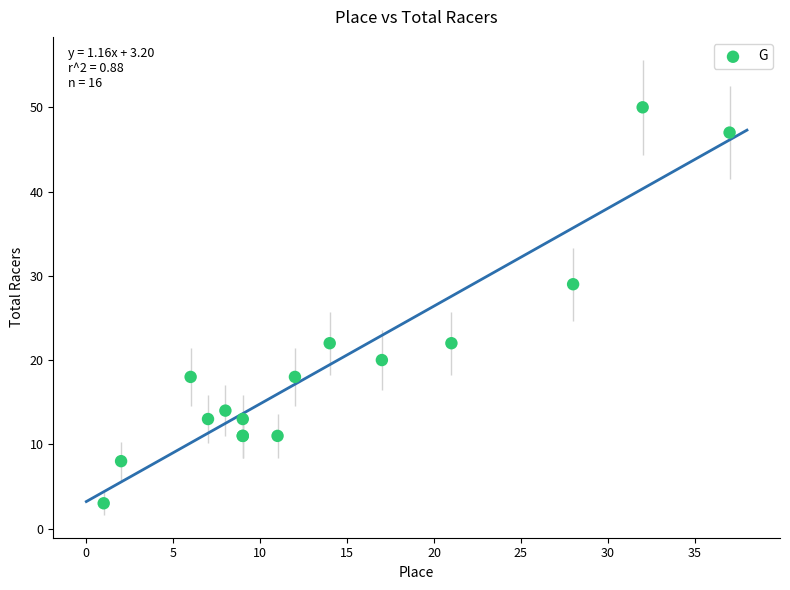

What Y value in the scatter plot is closest to 26?

29